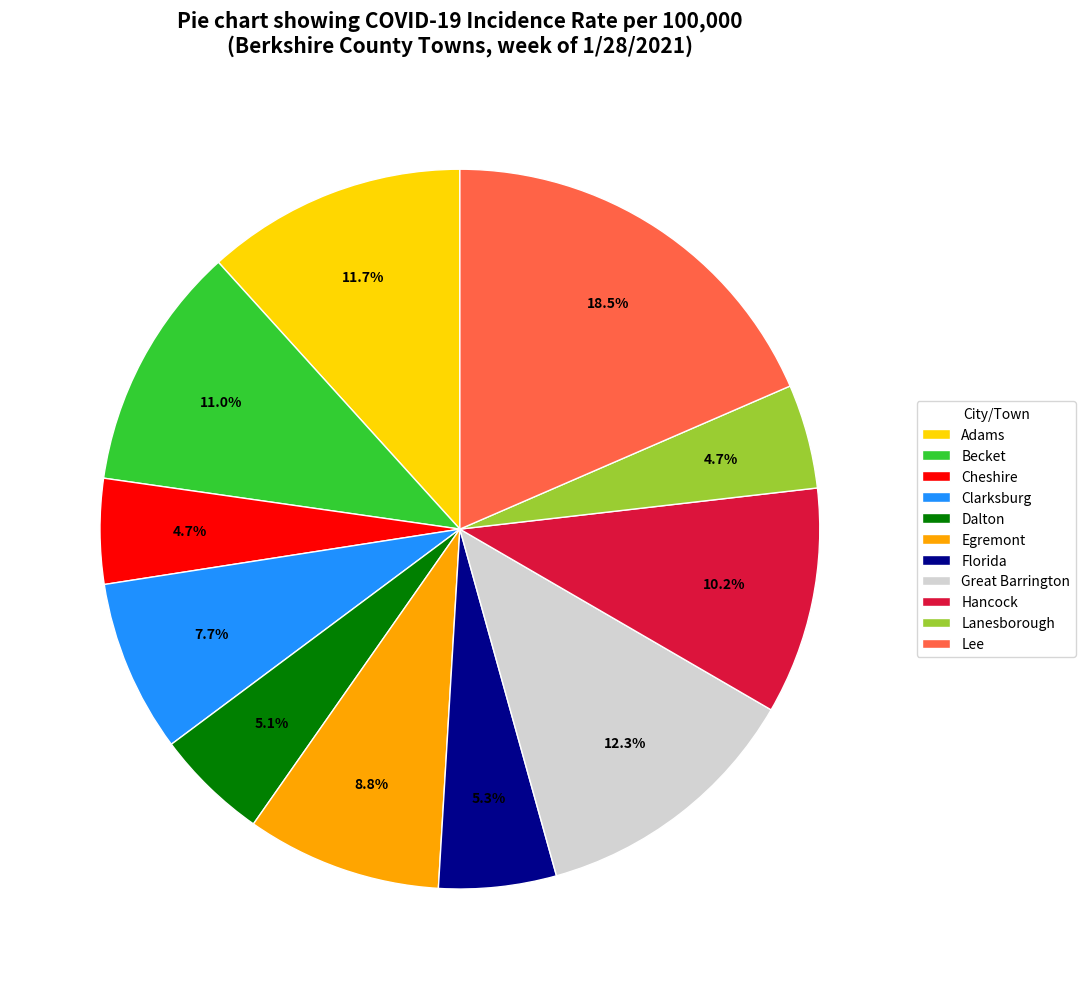

To the nearest percent, what is the average slice percentage?

9%